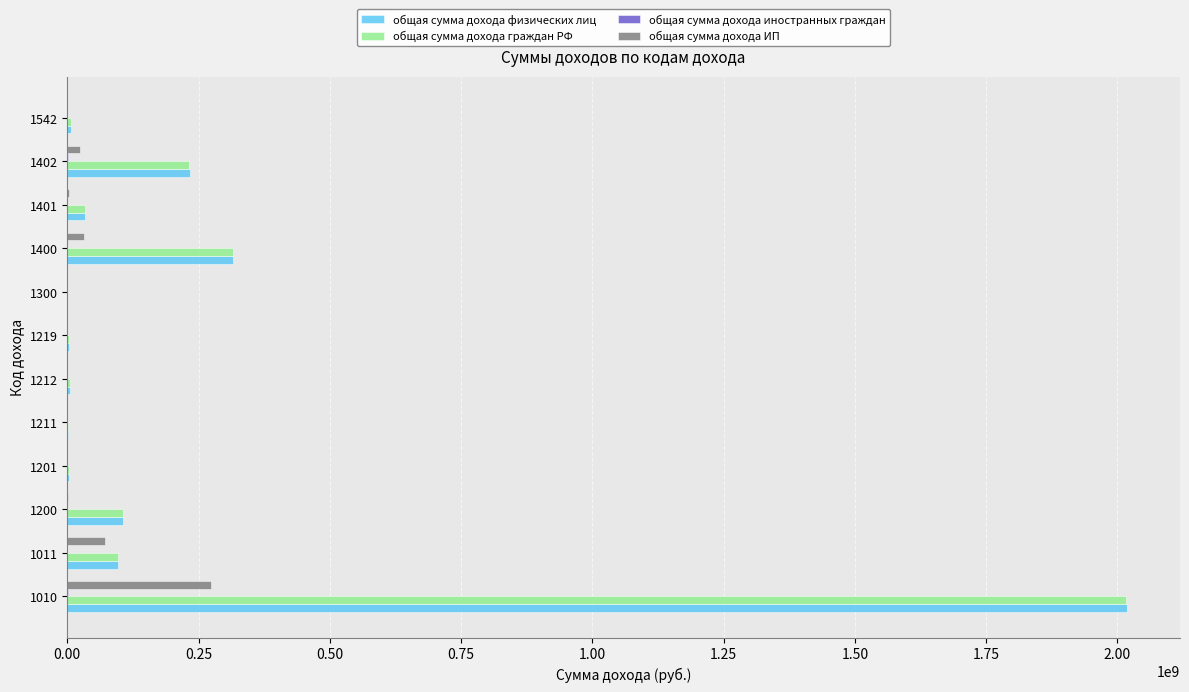

What is the maximum value shown in the chart?

2018298291